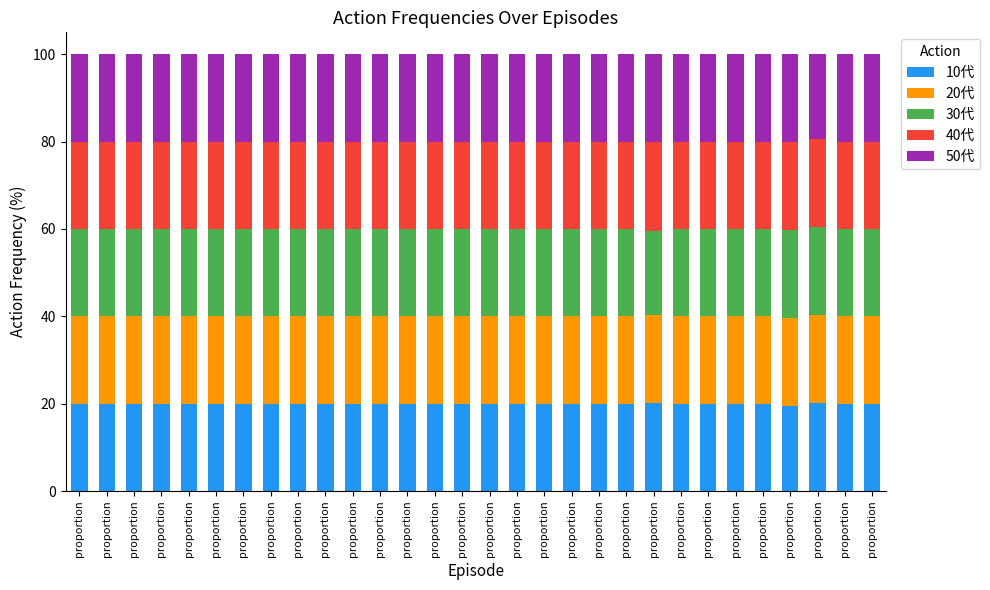

Which has a higher value, proportion or proportion?

proportion